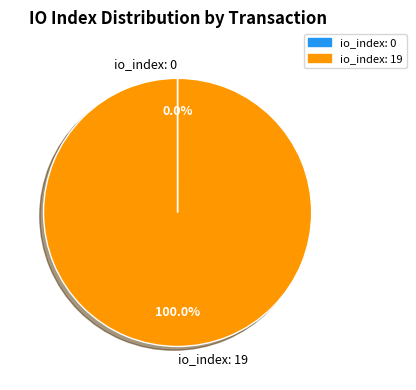

What is the largest slice in the pie chart?

io_index: 19